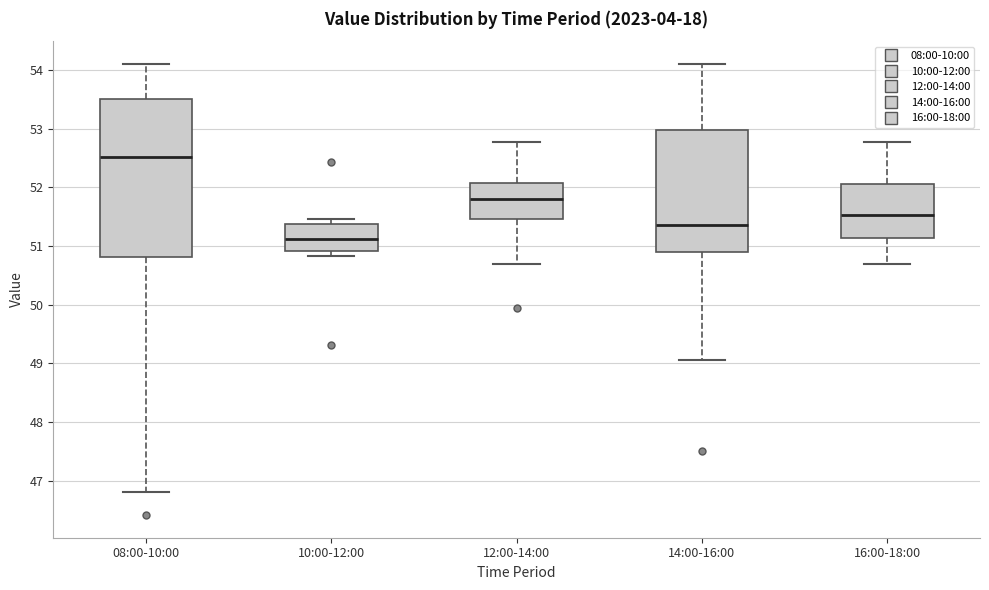

Where is the upper edge of the box for 08:00-10:00 on the y-axis? The values are not printed on the chart, so give them approximately, as read against the axis.

53.5